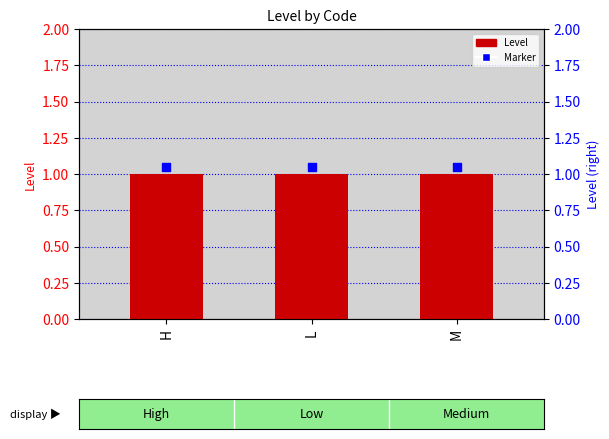

Is the value of Marker at M greater than the value of Level at M?

Yes